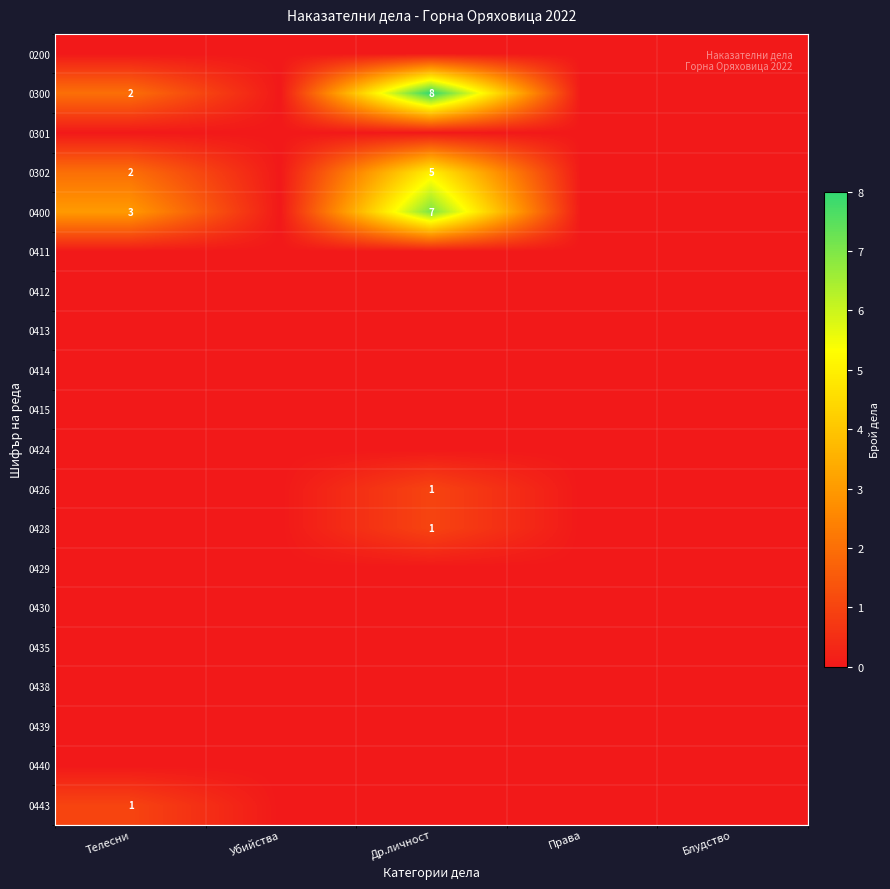

What is the difference between the 0300 values at Др.личност and Телесни?

6